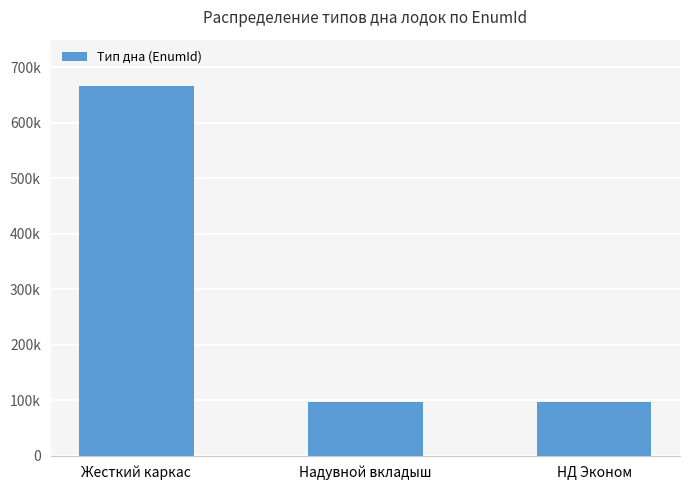

Rank the categories by value from highest to lowest.

Жесткий каркас, Надувной вкладыш, НД Эконом